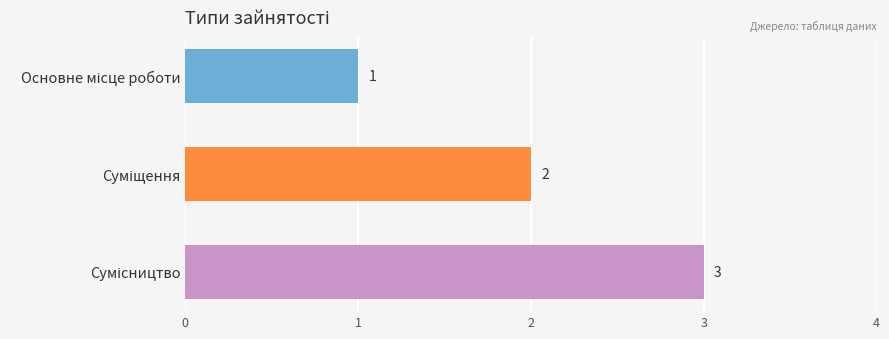

What is the difference between the maximum and second lowest values?

1